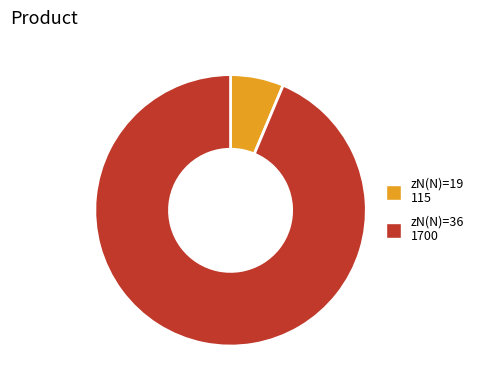

Is the sum of zN(N)=36 1700 and zN(N)=19 115 greater than half?

Yes